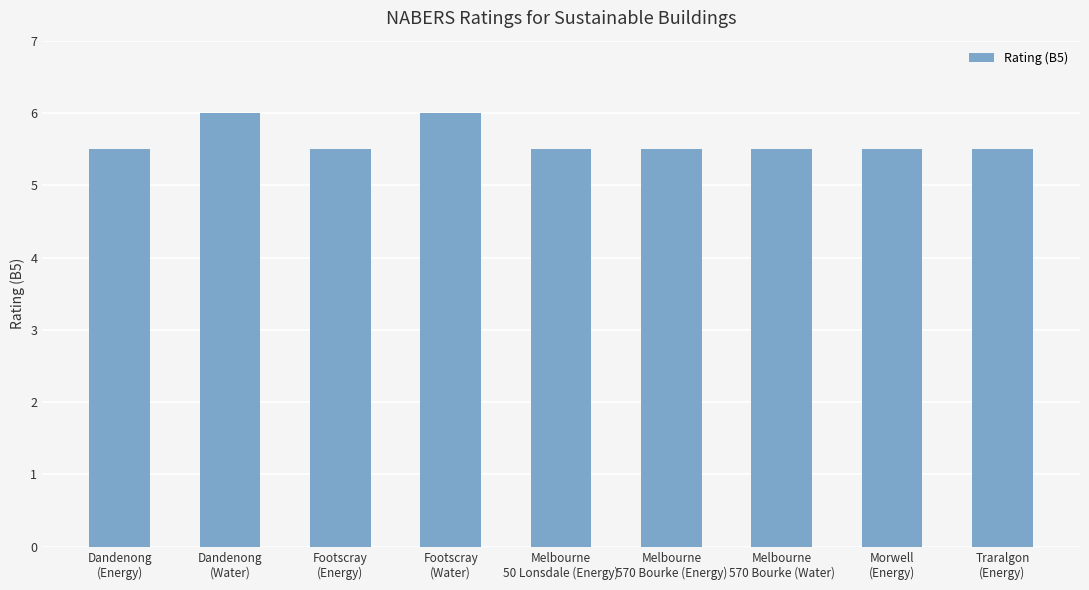

Read the value at Melbourne
570 Bourke (Water).

5.5